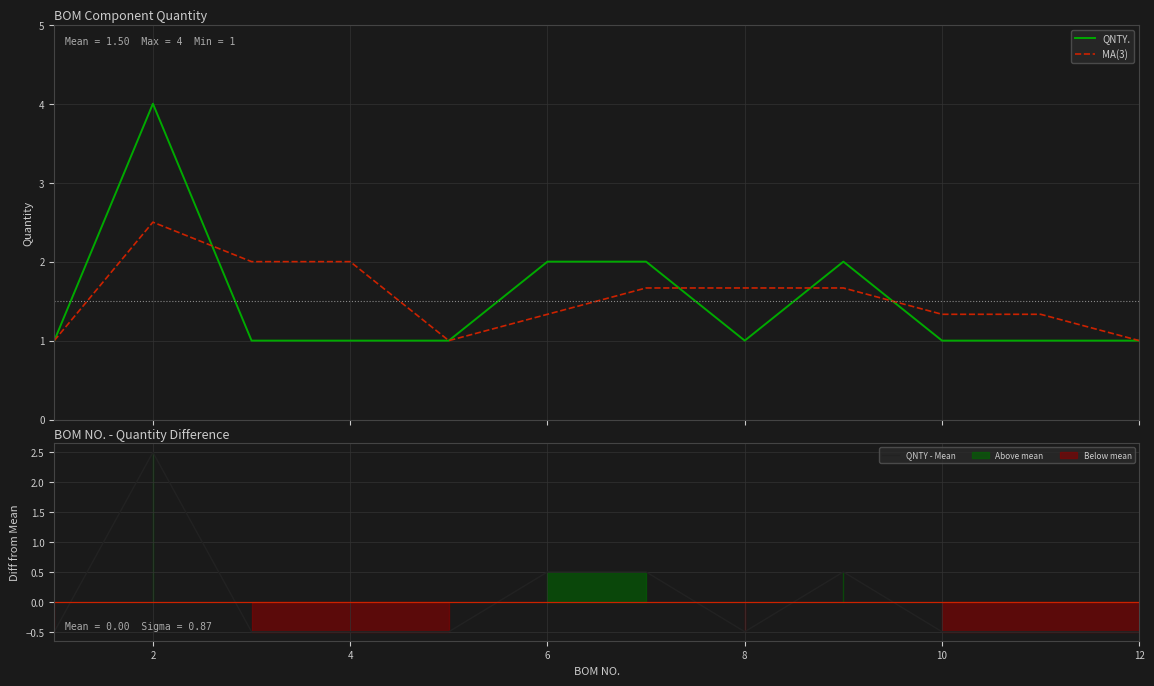

What is the minimum value for MA(3)?

1.0